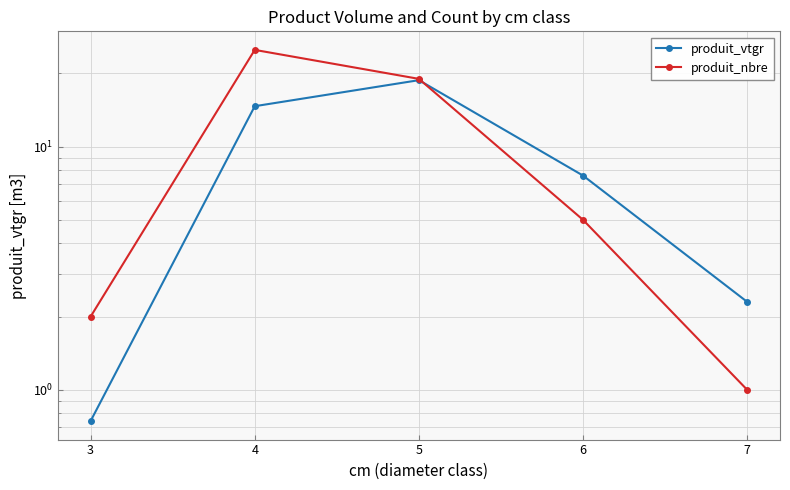

Is it true that produit_vtgr equals 5.2 at 6?

False